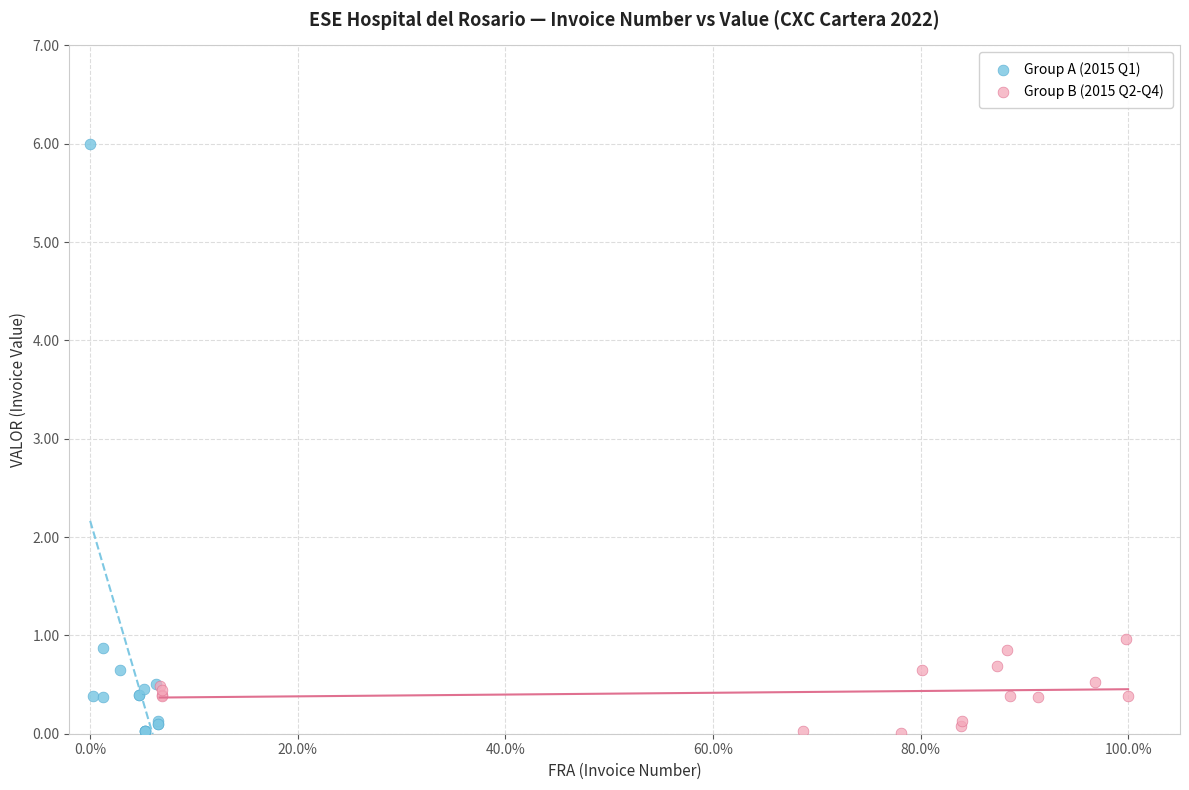

Which series reaches the maximum Y coordinate?

Group A (2015 Q1)